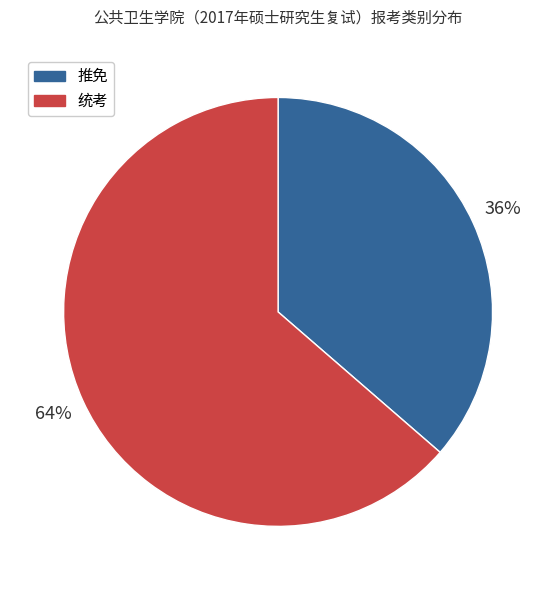

Combined, do 统考 and 推免 account for over 50%?

Yes